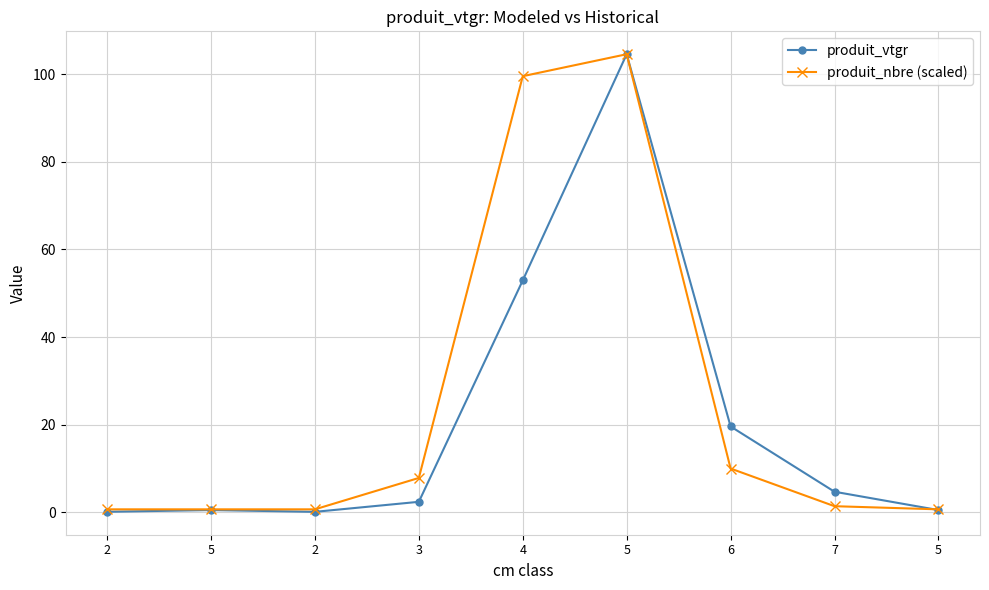

Reading left to right, what are all the values shown in this chart?

produit_vtgr: 0.2	0.6	0.1	2.4	52.9	104.5	19.6	4.7	0.6
produit_nbre (scaled): 0.7	0.7	0.7	7.9	99.5	104.5	10.0	1.4	0.7